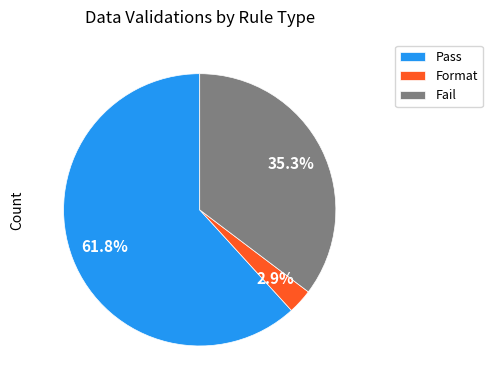

Which slice is the smallest?

Format